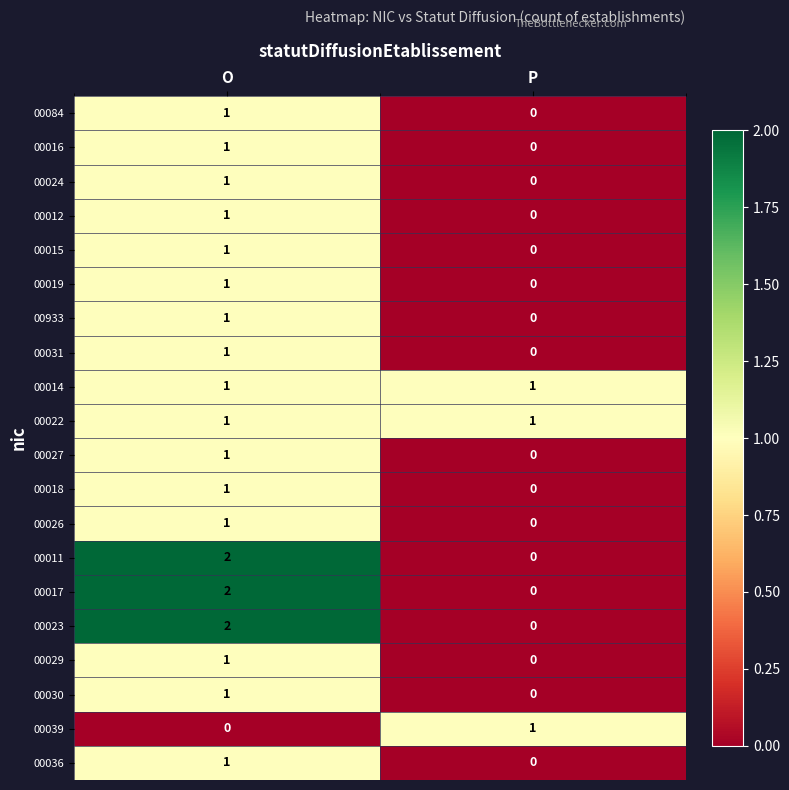

What is the spread (max minus min) of values at P?

1